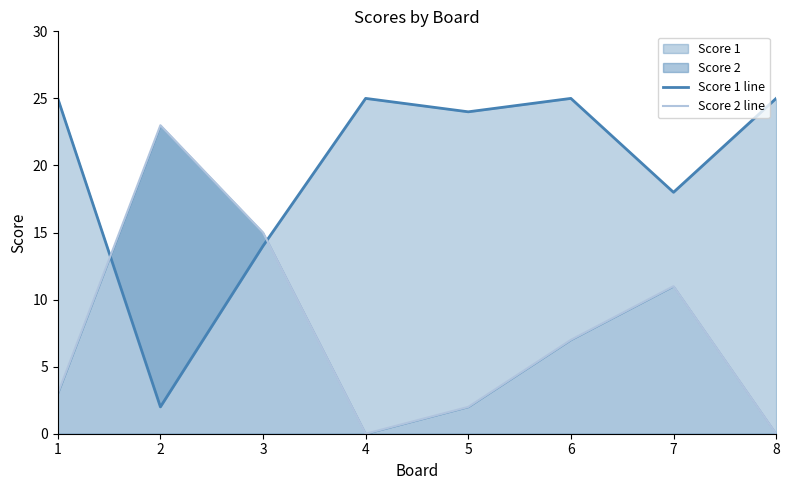

Where is the first local maximum for Score 1 line?

4